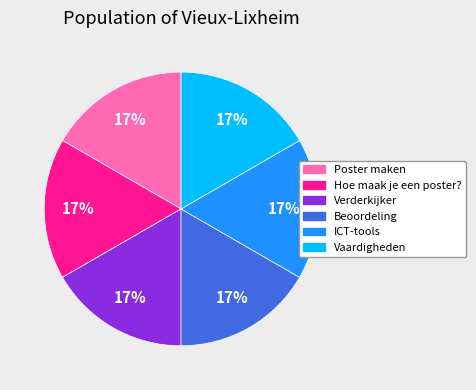

How many slices are in this pie chart?

6